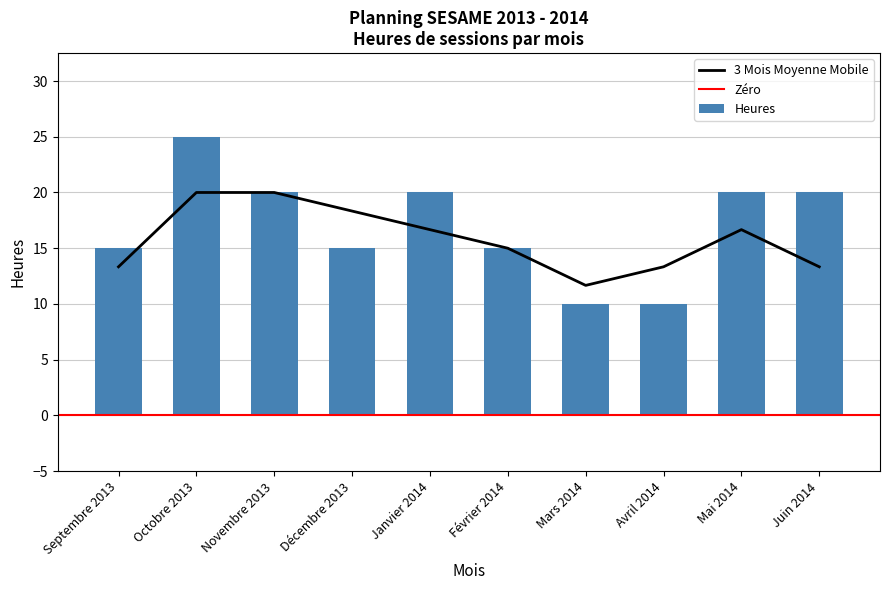

Approximately how many times larger is the value at Avril 2014 compared to Novembre 2013?

0.5